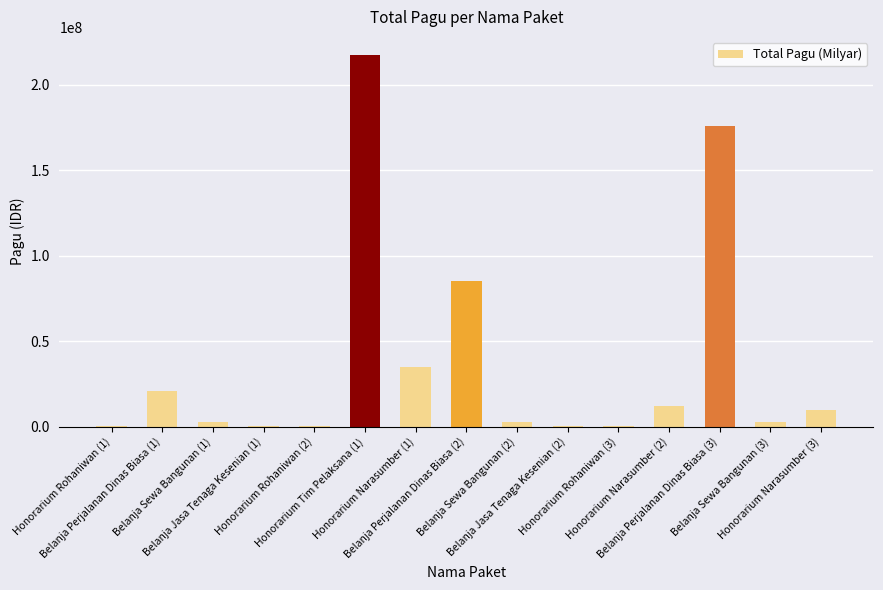

What is the sum of all values?

564868000